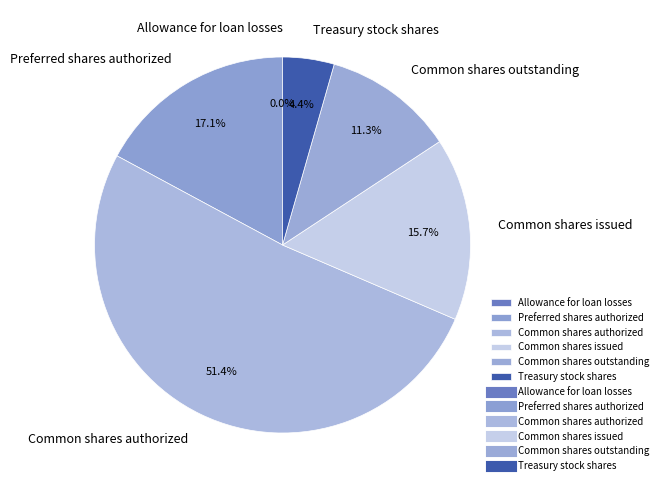

Which slice is the largest?

Common shares authorized